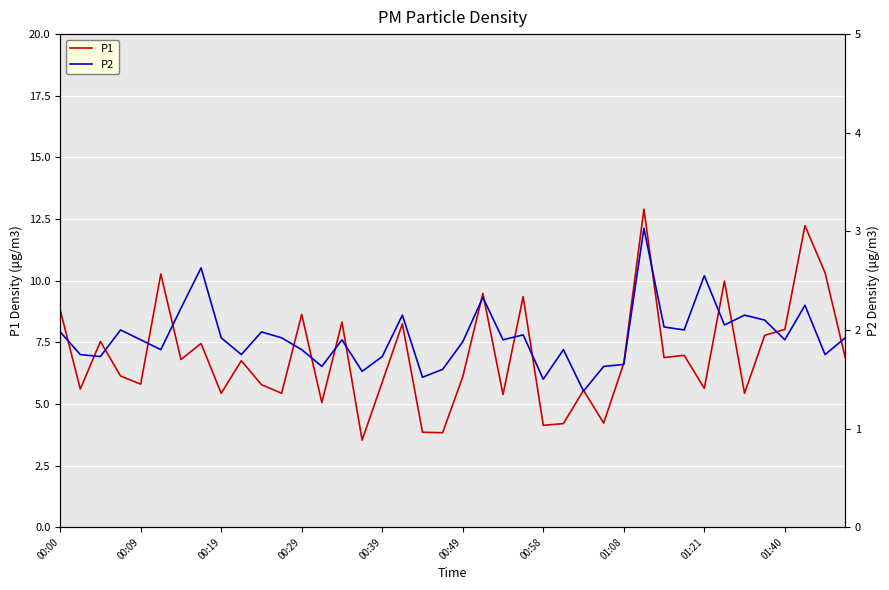

True or false: P2 has more than 2 interior local peaks.

True